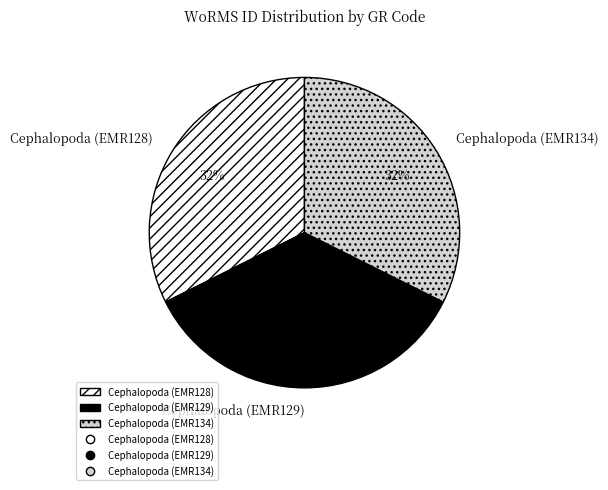

To the nearest percent, what is the combined percentage of Cephalopoda (EMR129) and Cephalopoda (EMR134)?

68%